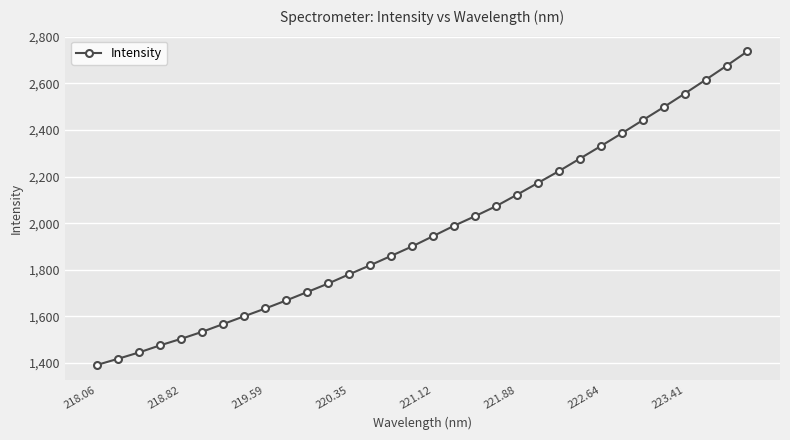

What is the value of the 16th point from the left?

1900.4